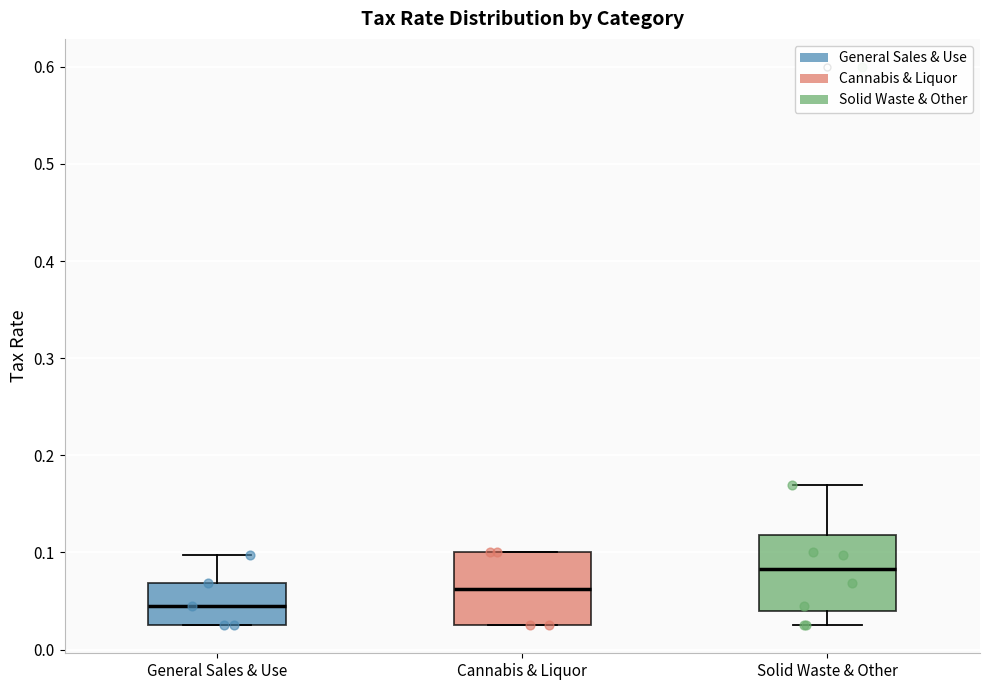

Reading left to right, transcribe this box plot: for each box, give where its median line is, the range the box spans, and where its two whiskers end, as read against the y-axis. The values are not printed on the chart, so give them approximately, as read against the axis.

General Sales & Use: median 0.04, box 0.03 to 0.07, whiskers 0.03 to 0.10
Cannabis & Liquor: median 0.06, box 0.03 to 0.10, whiskers 0.03 to 0.10
Solid Waste & Other: median 0.08, box 0.04 to 0.12, whiskers 0.03 to 0.17